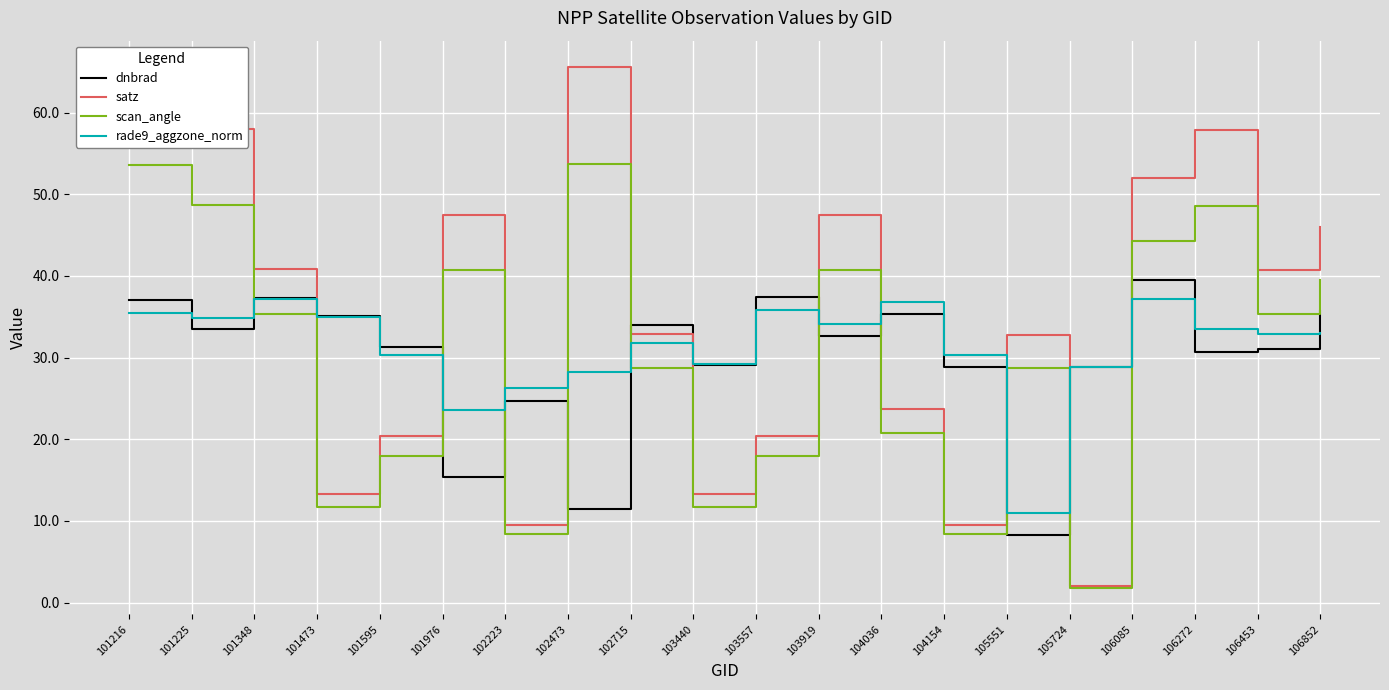

The value of dnbrad at 101595 is 31.3. True or false?

True